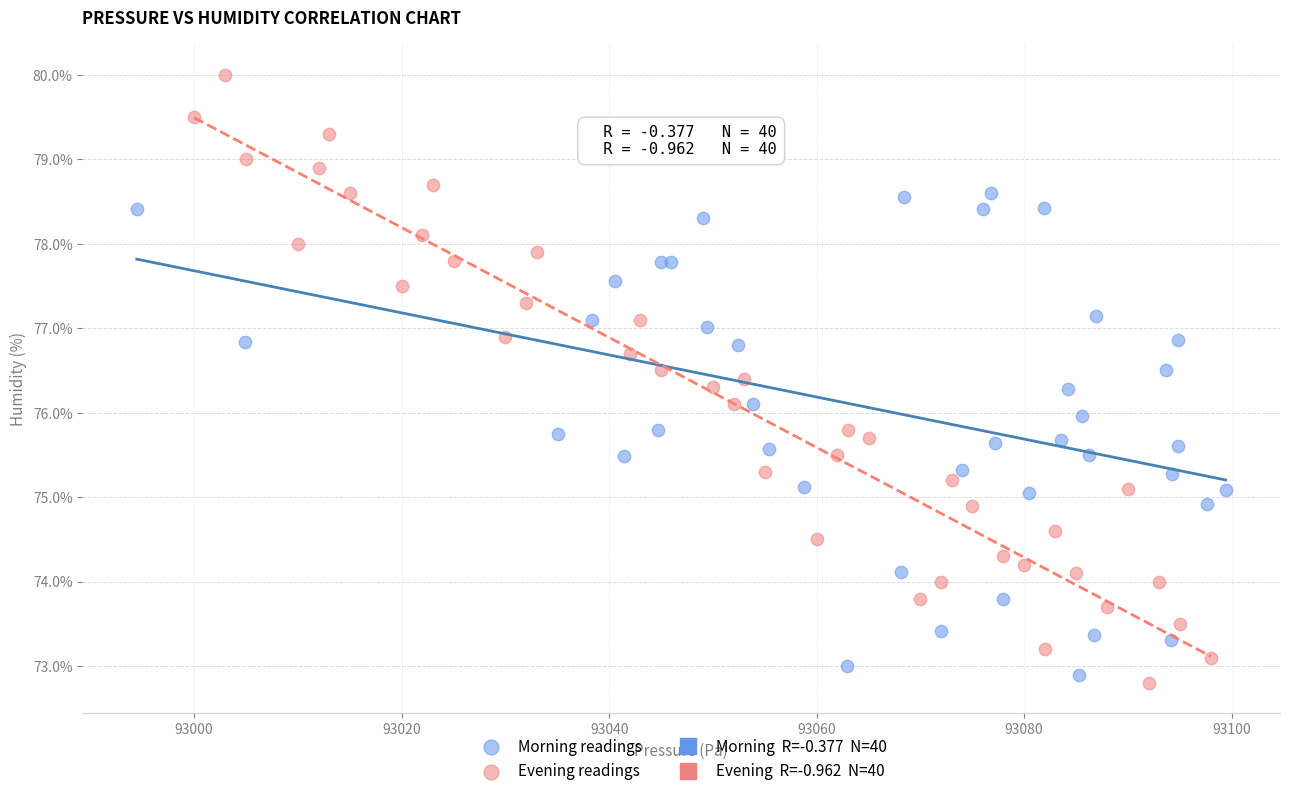

Which series contains the highest Y value?

Evening readings